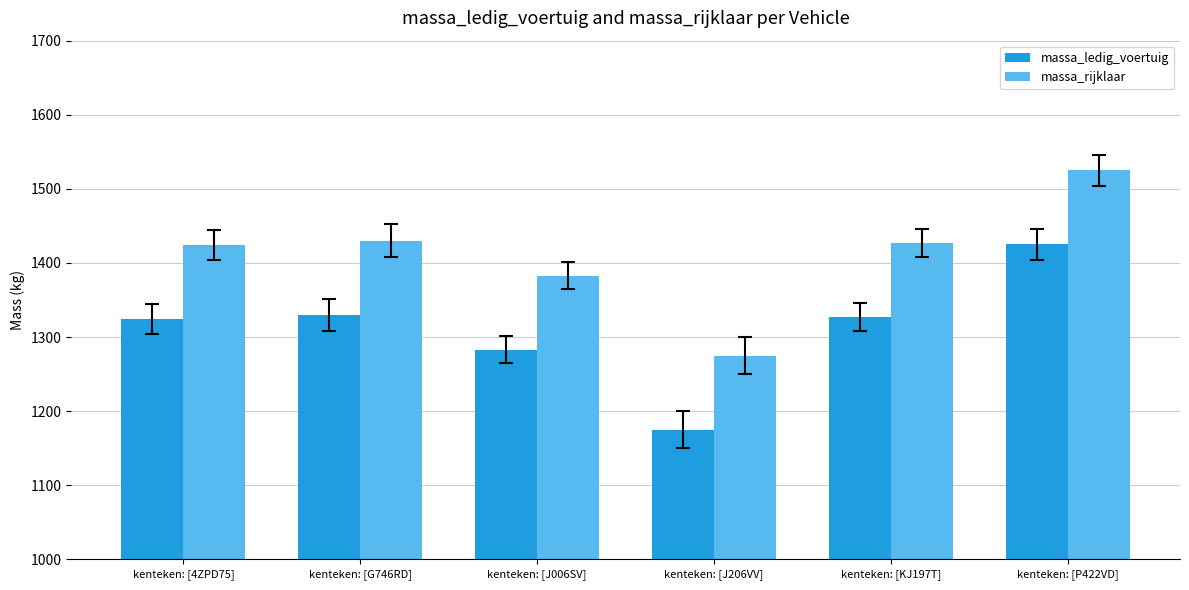

What is the difference between the highest and lowest values at kenteken: [KJ197T]?

100